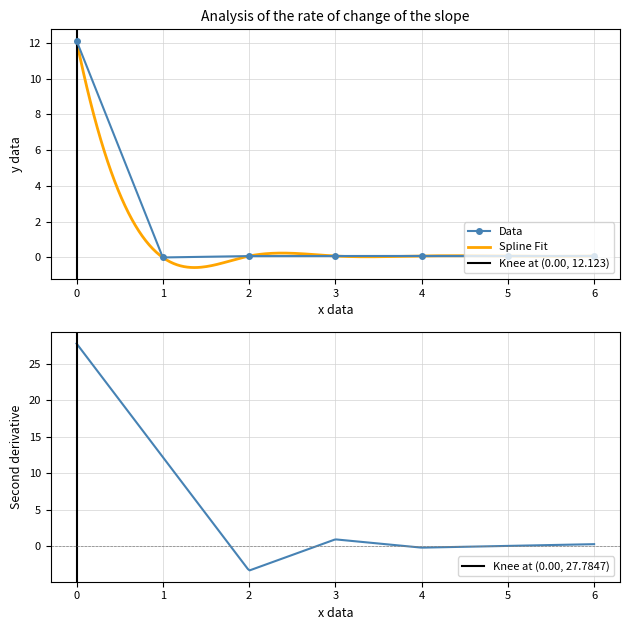

The Data series shows 6.9 at 1. True or false?

False